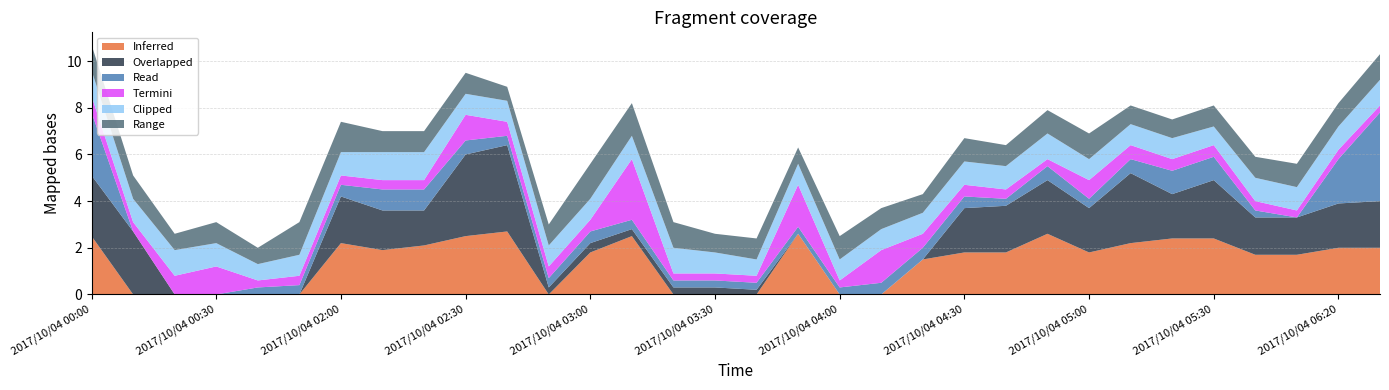

What is the total value across all series at 2017/10/04 05:00?

6.9